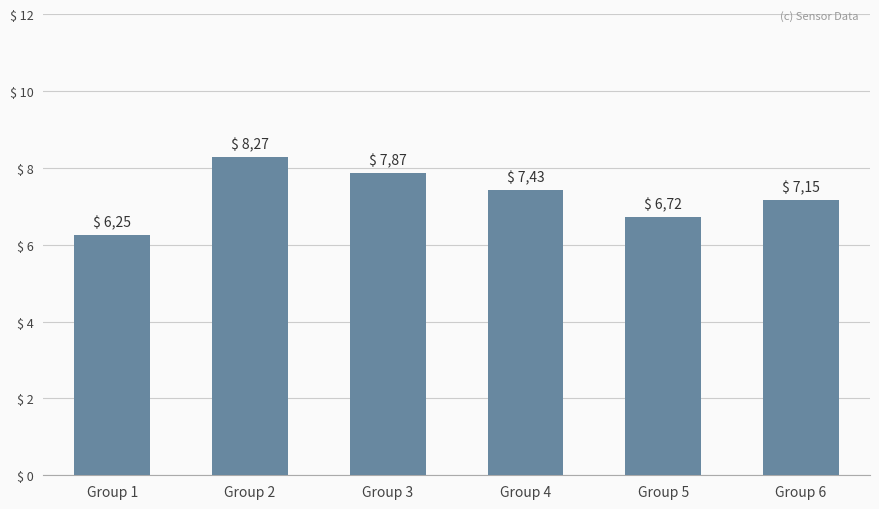

Between Group 1 and Group 2, which is larger?

Group 2